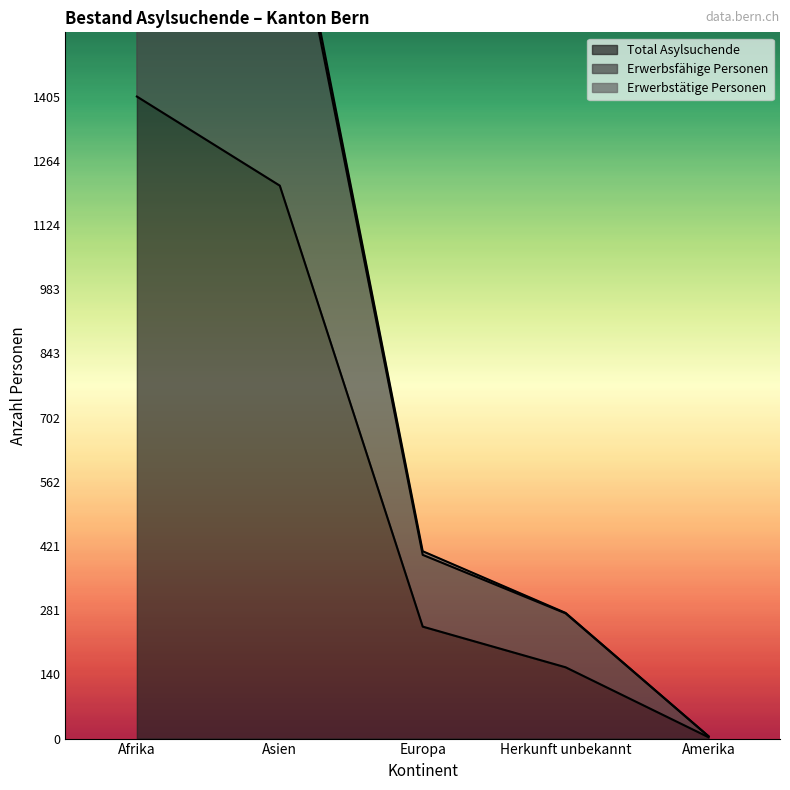

Between Europa and Herkunft unbekannt, which series saw the biggest shift?

Erwerbsfähige Personen